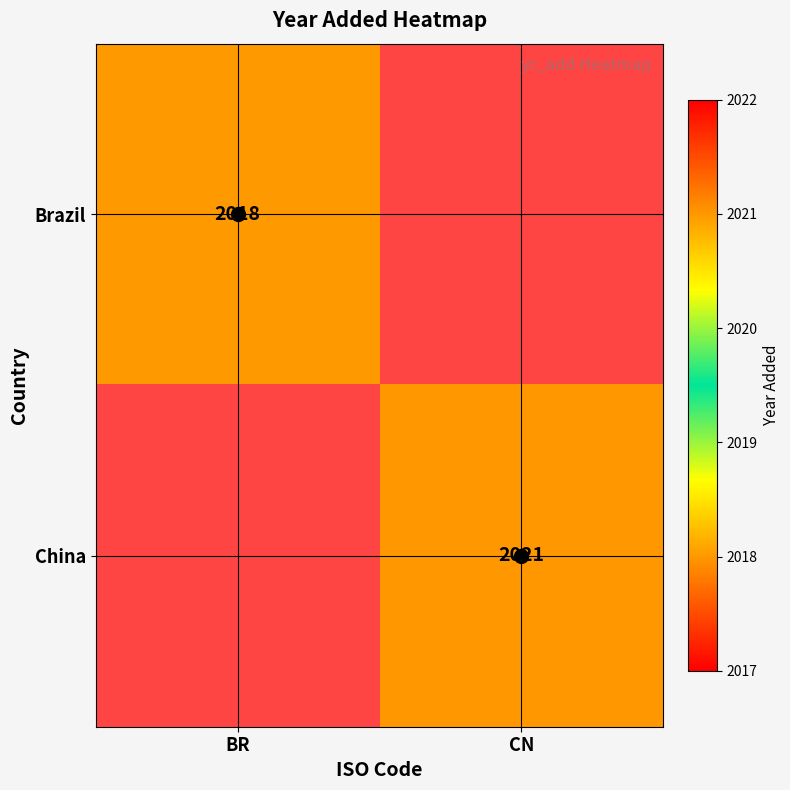

The value of Brazil at BR is 1062.2. True or false?

False